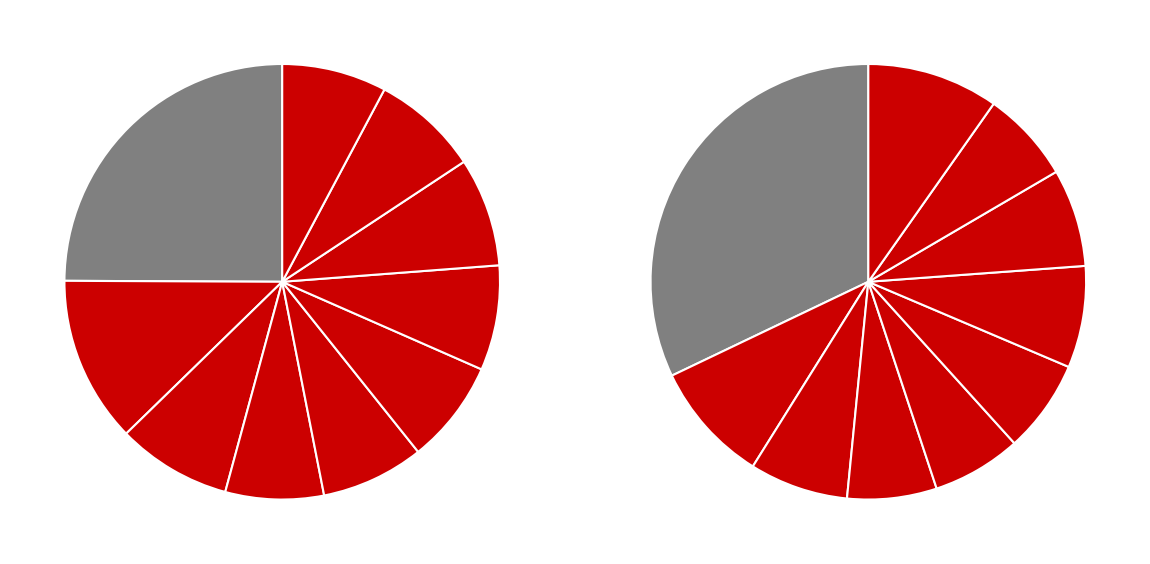

What percentage is the 2 slice, to the nearest percent?

7%